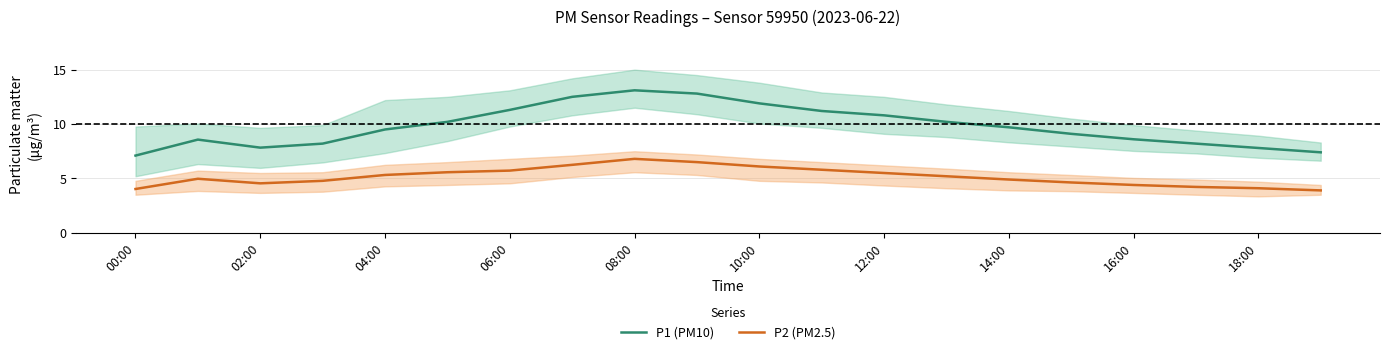

At how many categories does at least one series exceed 8?

16